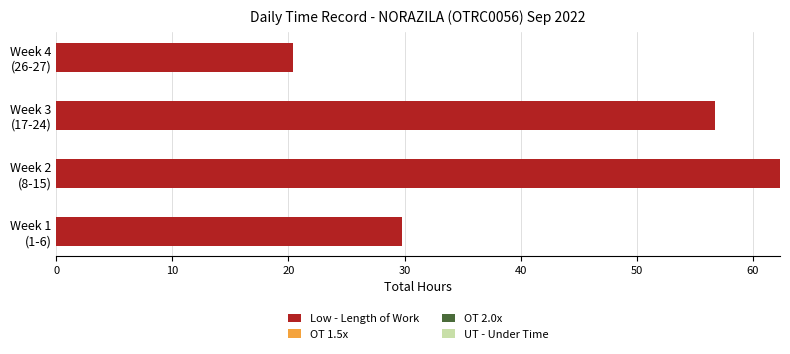

Reading bottom to top, extract all data points from this chart.

29.8	62.3	56.8	20.4